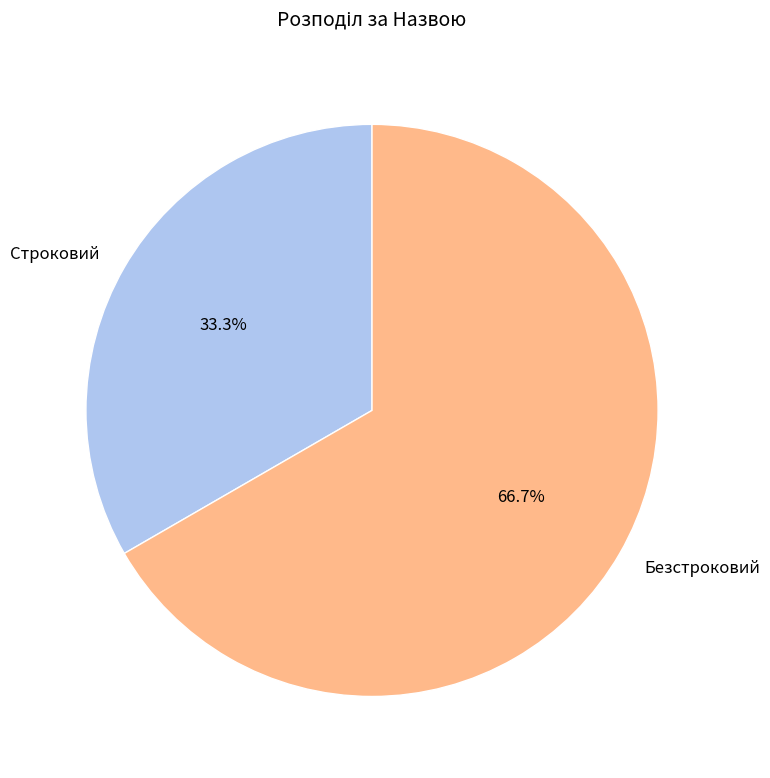

To the nearest percent, what is the average slice percentage?

50%